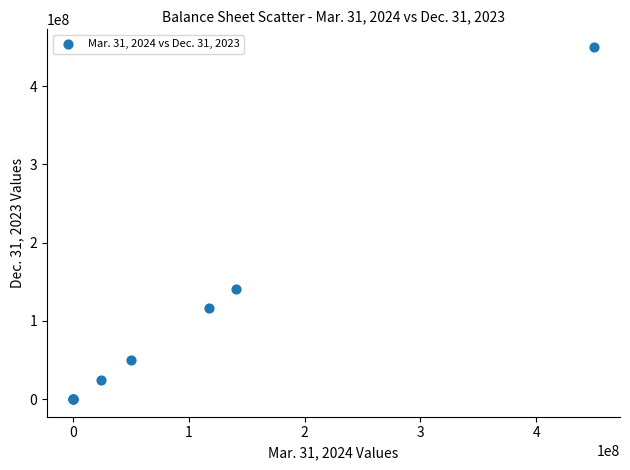

What Y value in the scatter plot is closest to 225000000?

140744045.0